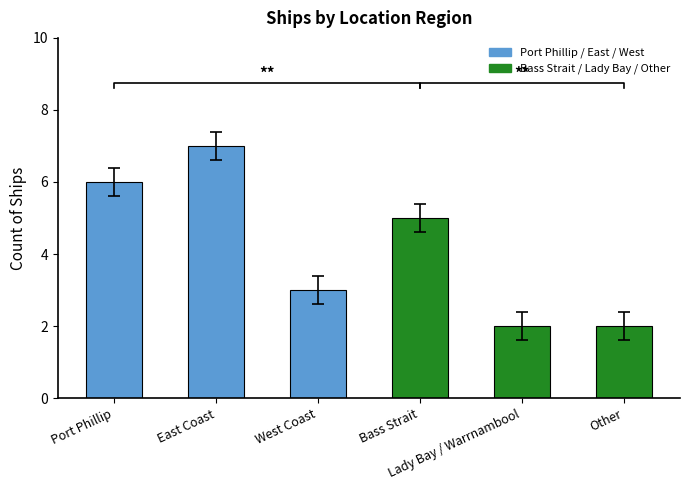

How many bars are there in total?

6